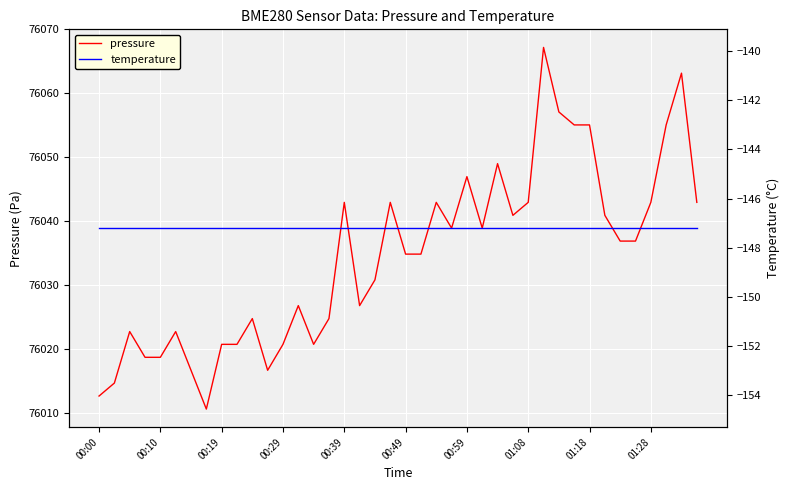

Rank the series at 31 from lowest to highest value.

temperature, pressure